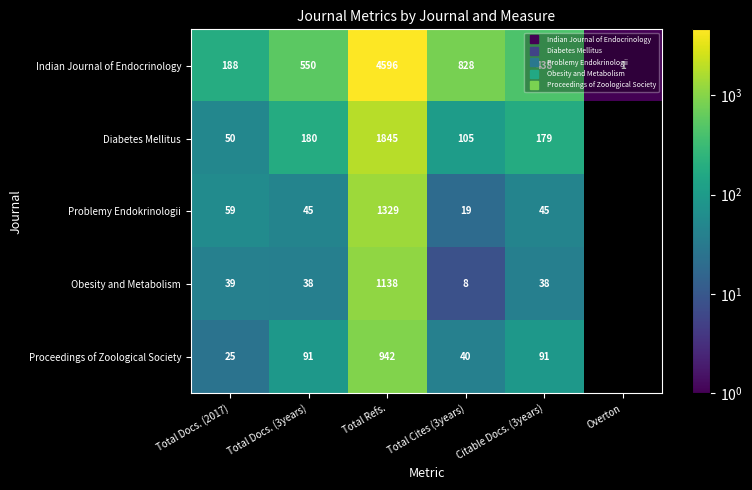

At which category is the sum across all series the highest?

Total Refs.